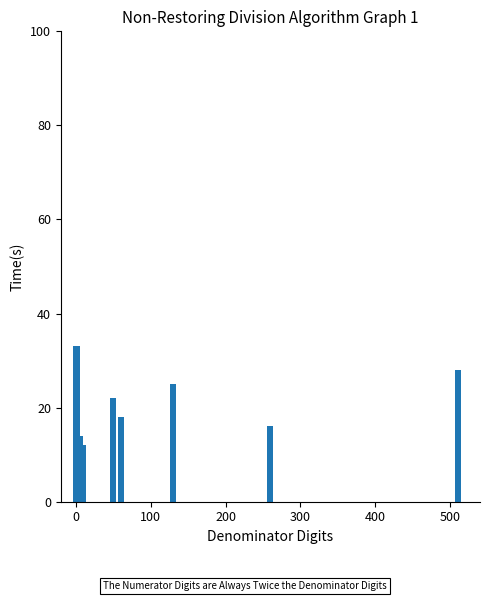

What is the value of the 1st bar from the left?

33